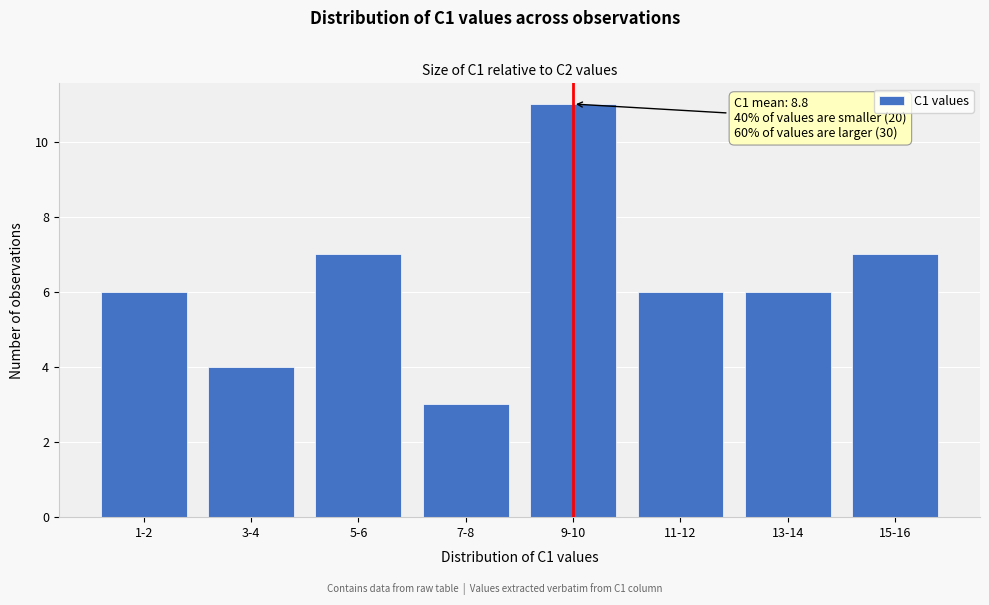

Reading left to right, list all the values displayed in this chart.

1-2=6	3-4=4	5-6=7	7-8=3	9-10=11	11-12=6	13-14=6	15-16=7